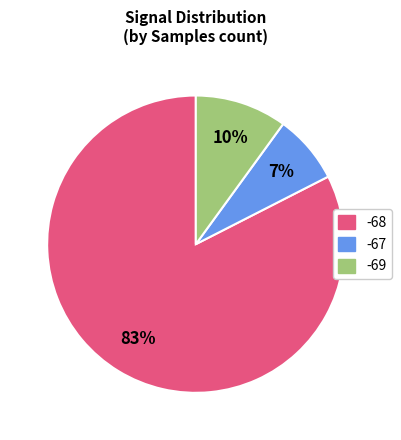

Is there a majority slice in this chart?

Yes